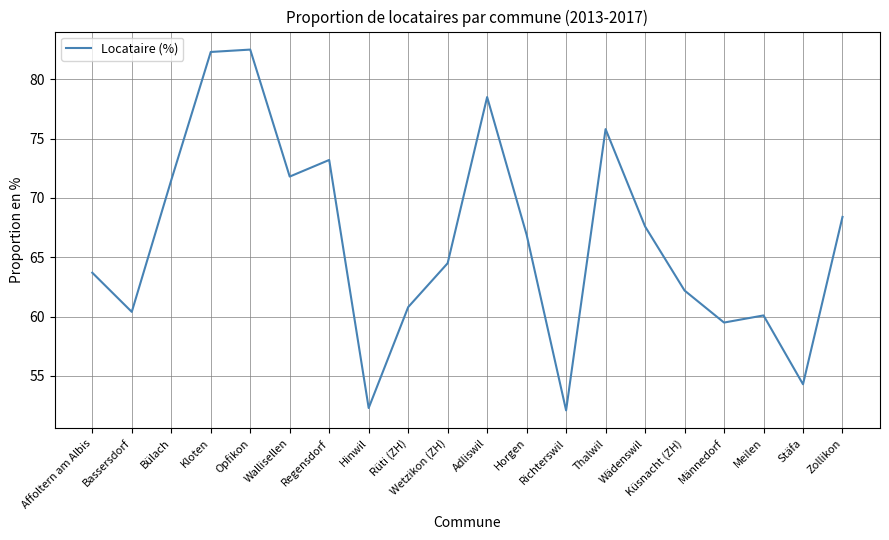

How many values exceed 66?

10